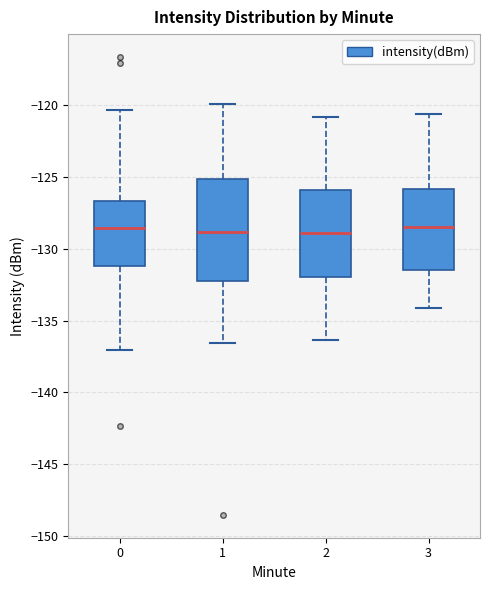

Which box is the tallest, from its lower edge to its upper edge?

1